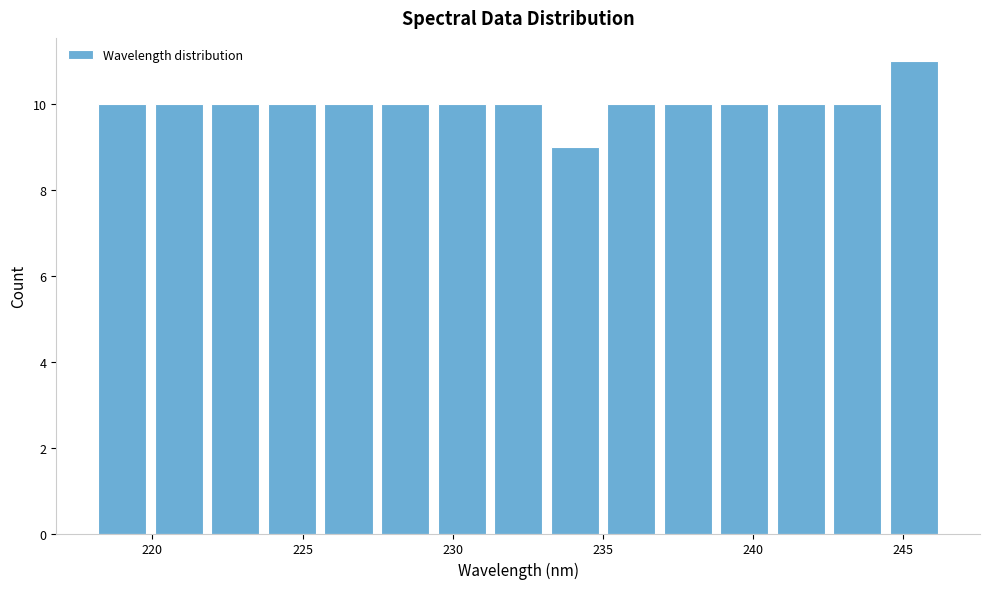

Read against the x-axis, roughly where is the centre of the tallest bar?

245.5